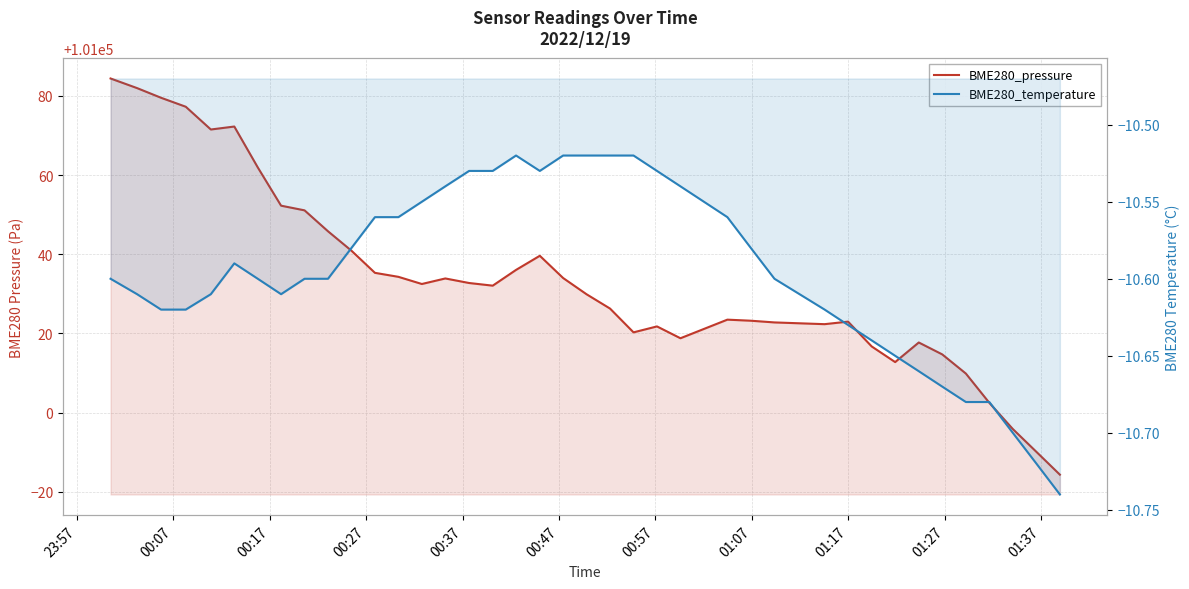

What is the sum of all BME280_temperature values?

-423.8